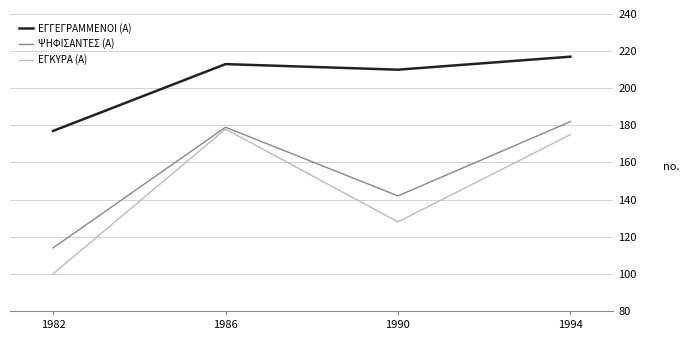

What is the total value across all series at 1986?

570